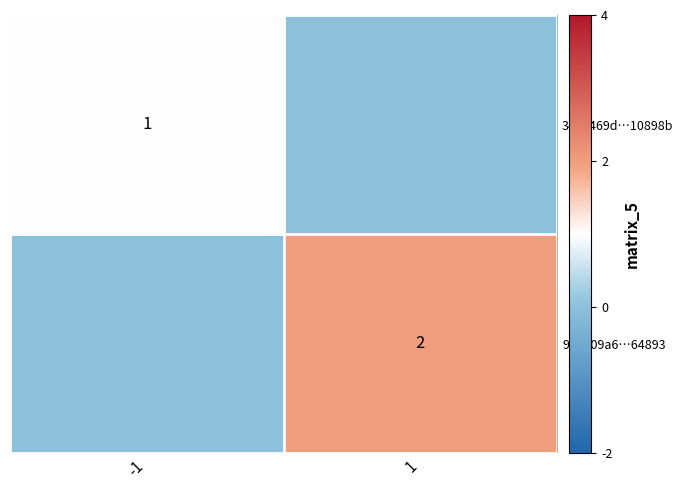

Is it true that 34e1469d…10898b equals 0 at -1?

False